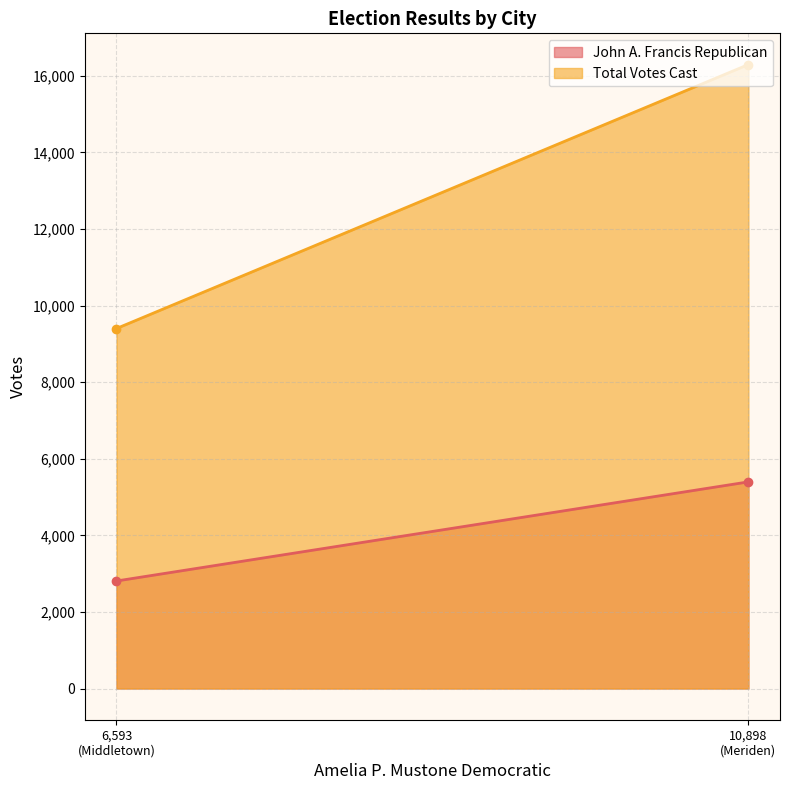

Is the value of Total Votes Cast at Middletown greater than the value of John A. Francis Republican at Meriden?

Yes